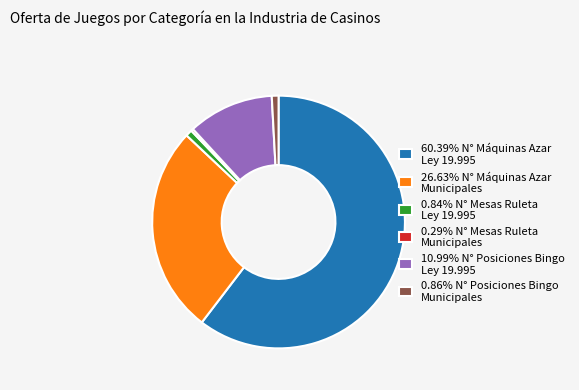

Combined, do 10.99% N° Posiciones Bingo Ley 19.995 and 60.39% N° Máquinas Azar Ley 19.995 account for over 50%?

Yes